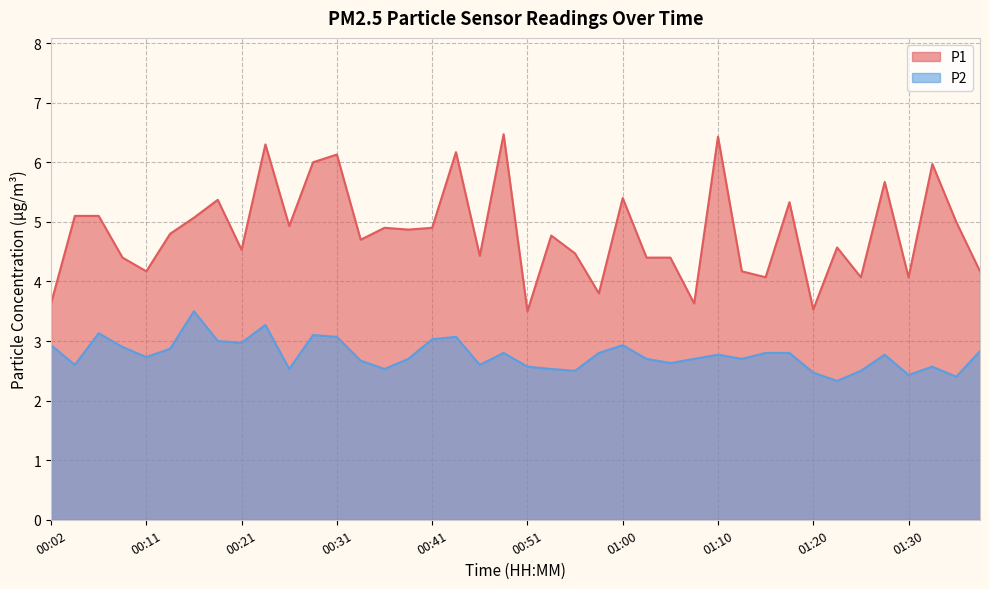

At which label does P1 reach its peak?

00:48